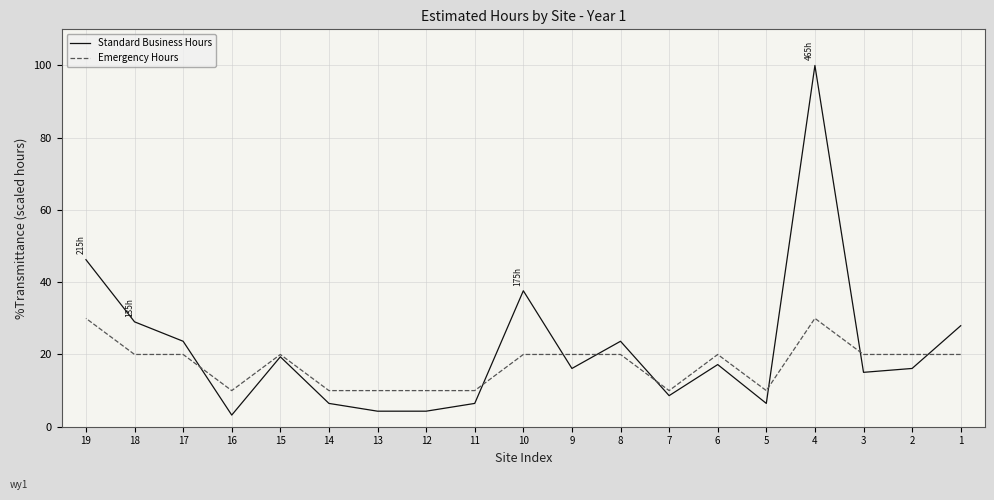

How many categories are shown in the chart?

19